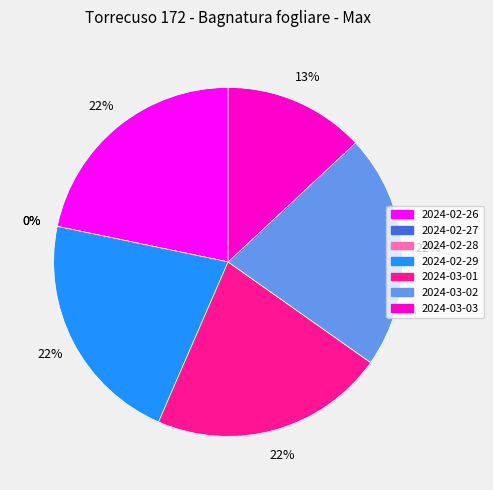

Is there a majority slice in this chart?

No